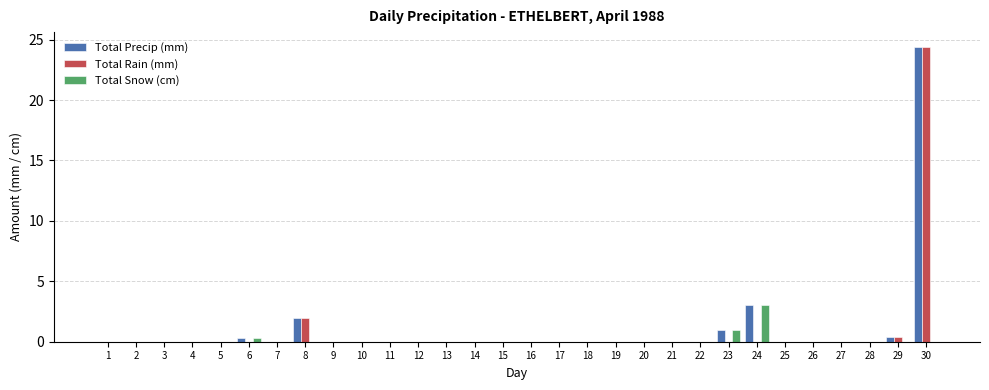

At which category is the sum across all series the highest?

30